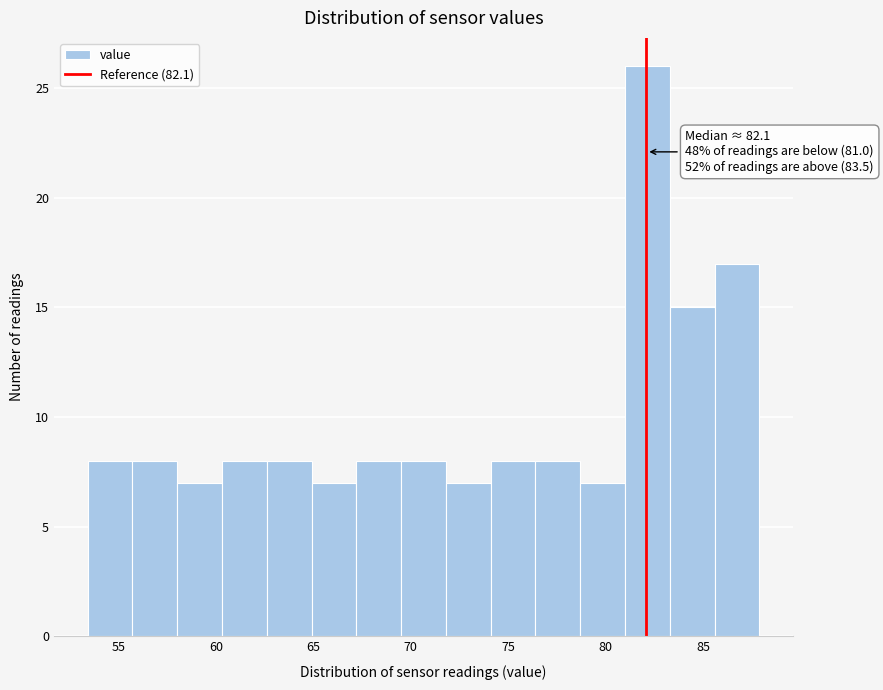

Which range on the x-axis has the tallest bar?

81.0 to 83.3